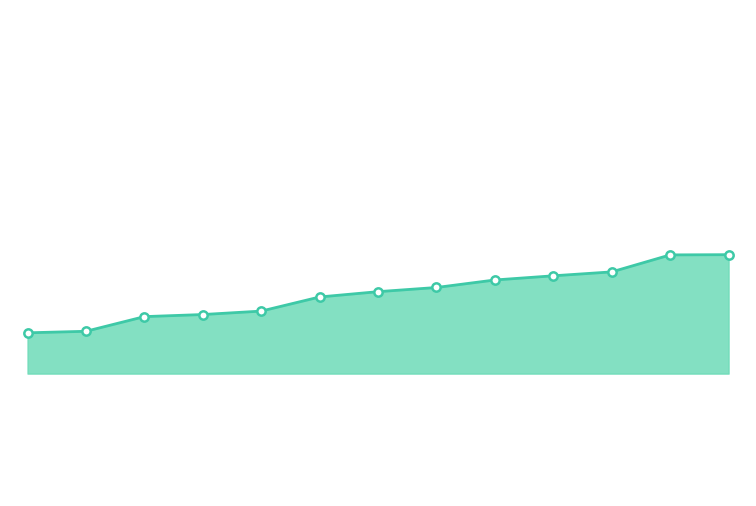

What is the sum of all values?

56405469